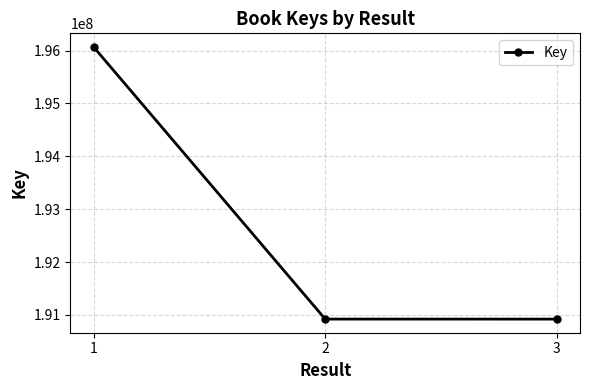

What is the sum of the values at 3 and 2?

381841897